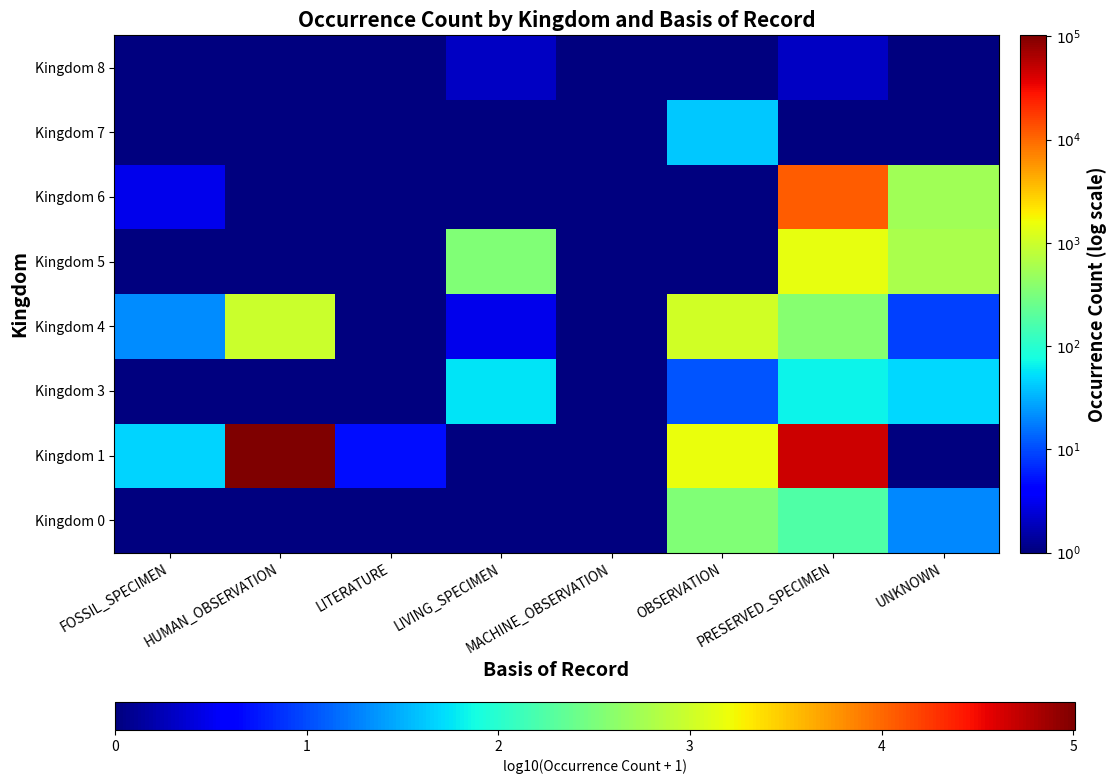

List the series in order of their peak value, lowest first.

Kingdom 8, Kingdom 7, Kingdom 3, Kingdom 0, Kingdom 4, Kingdom 5, Kingdom 6, Kingdom 1